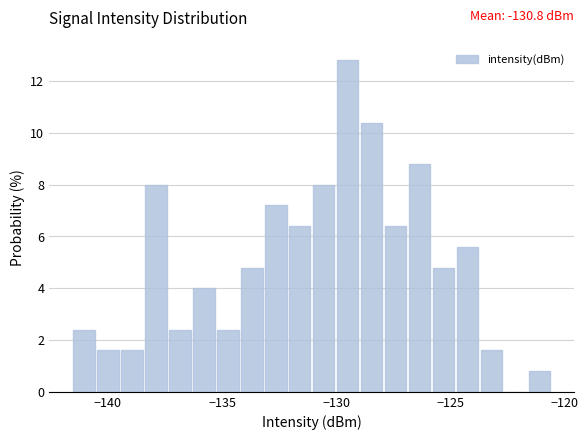

Around what value on the x-axis is the tallest bar? Give the approximate position of its centre, as read against the axis.

-129.5